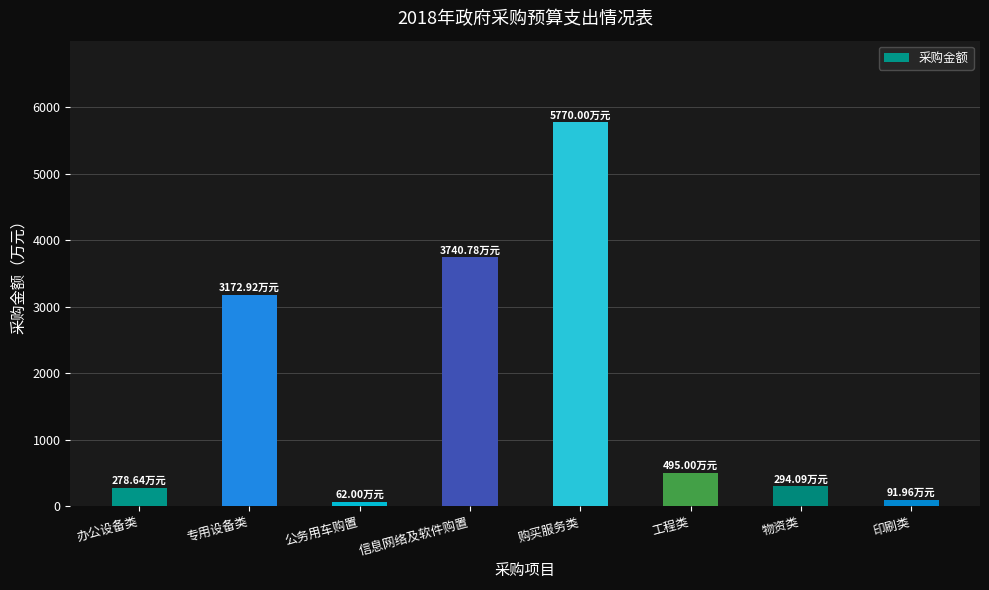

How many bars are there in total?

8